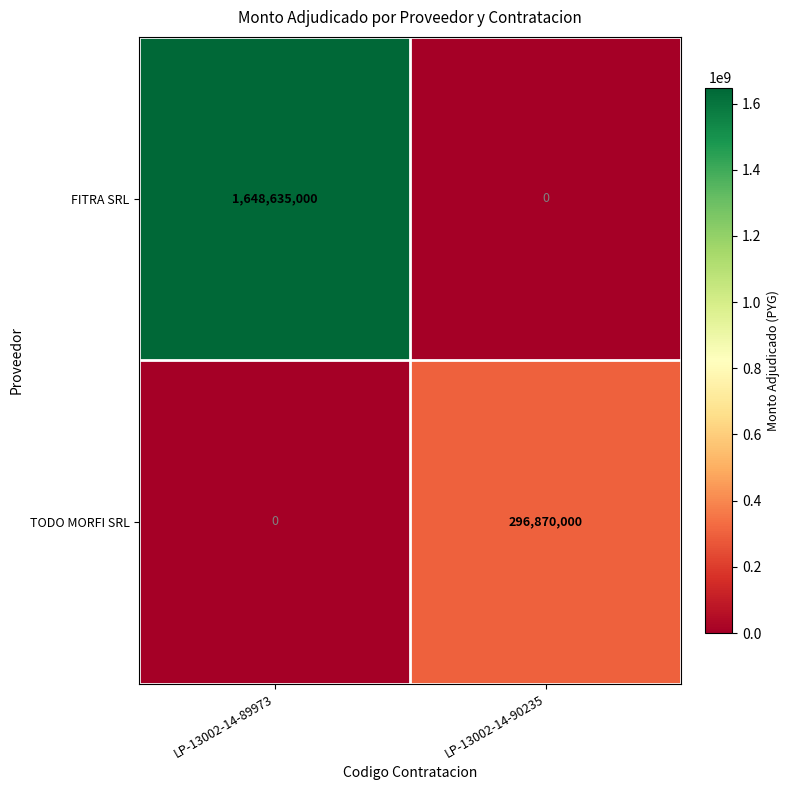

What is the spread (max minus min) of values at LP-13002-14-89973?

1648635000